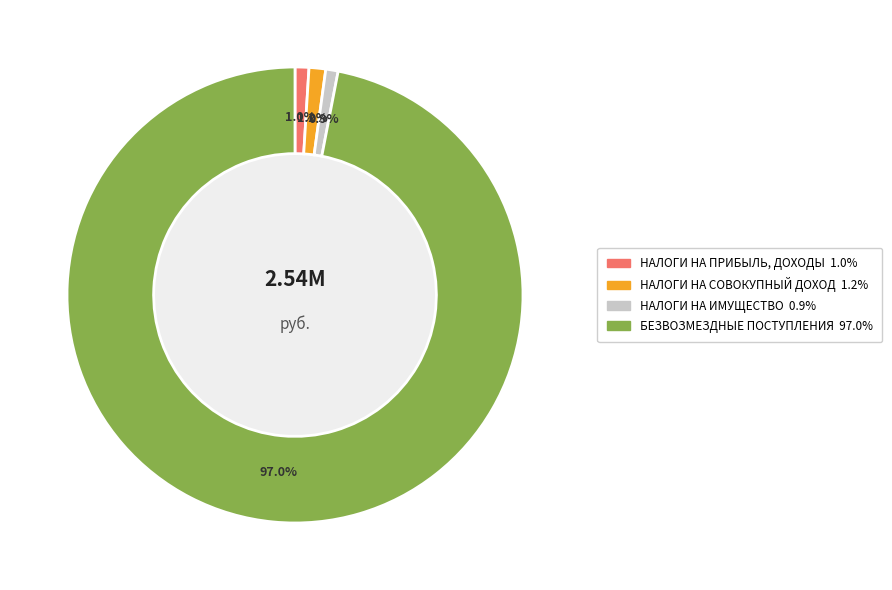

Is there a majority slice in this chart?

Yes